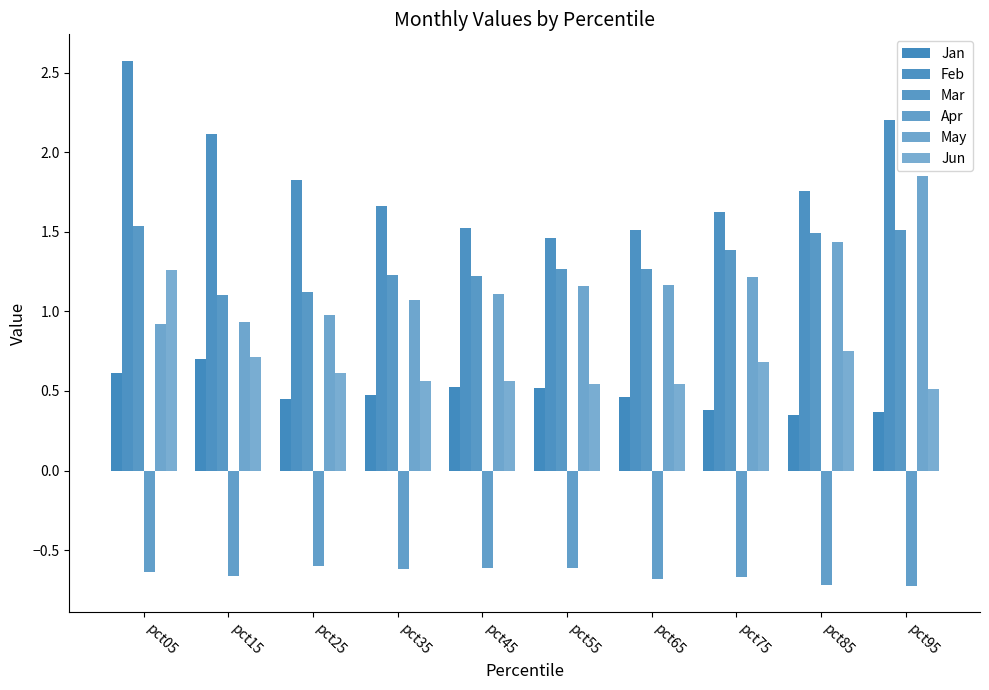

How many bars are there in each group?

6